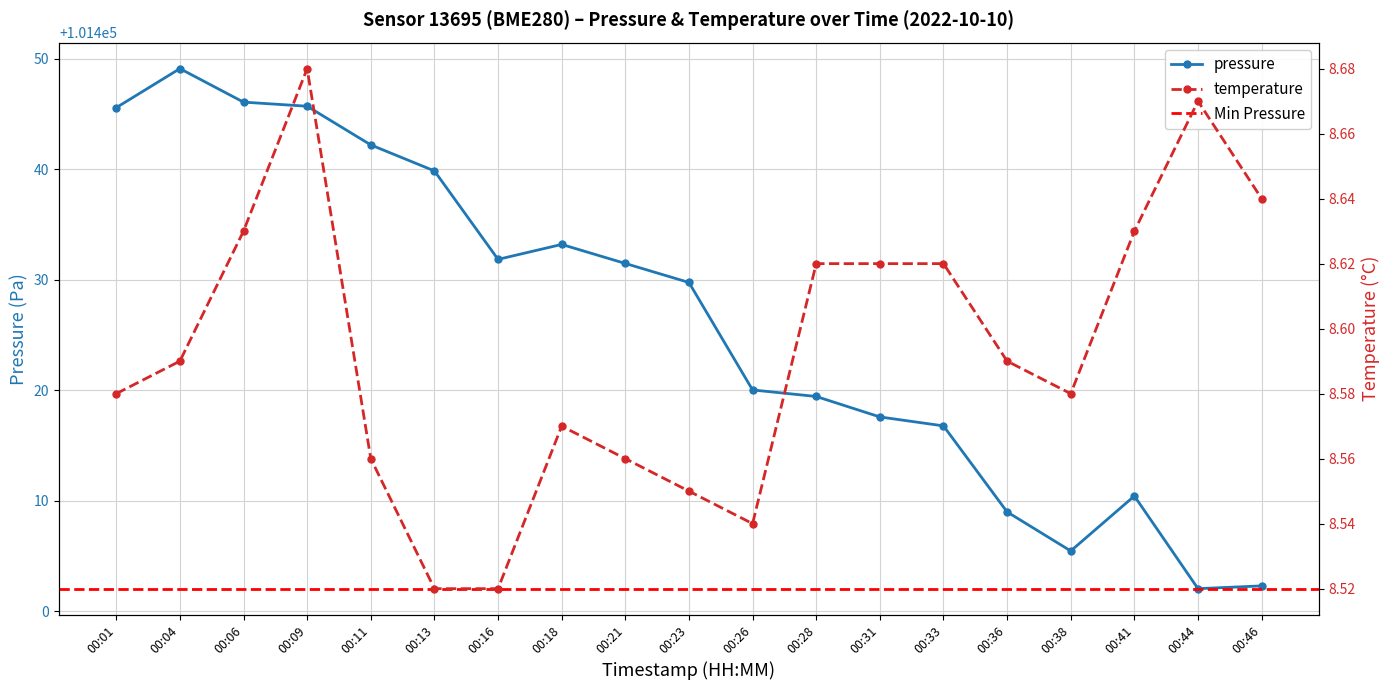

Is it true that temperature equals 4.3 at 00:16?

False